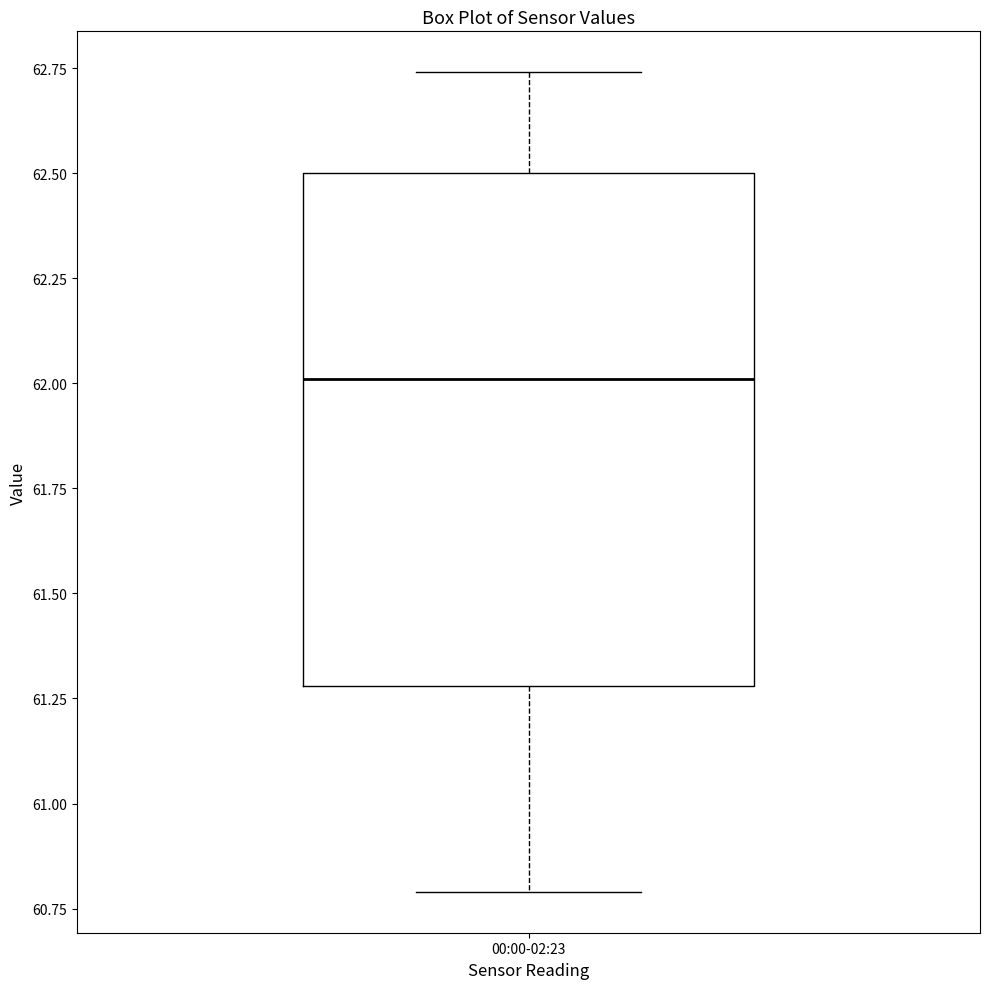

Read this box plot against the y-axis: the position of the median line, the range covered by the box, and the ends of both whiskers. The values are not printed on the chart, so give them approximately, as read against the axis.

median 62.00, box 61.30 to 62.50, whiskers 60.80 to 62.75